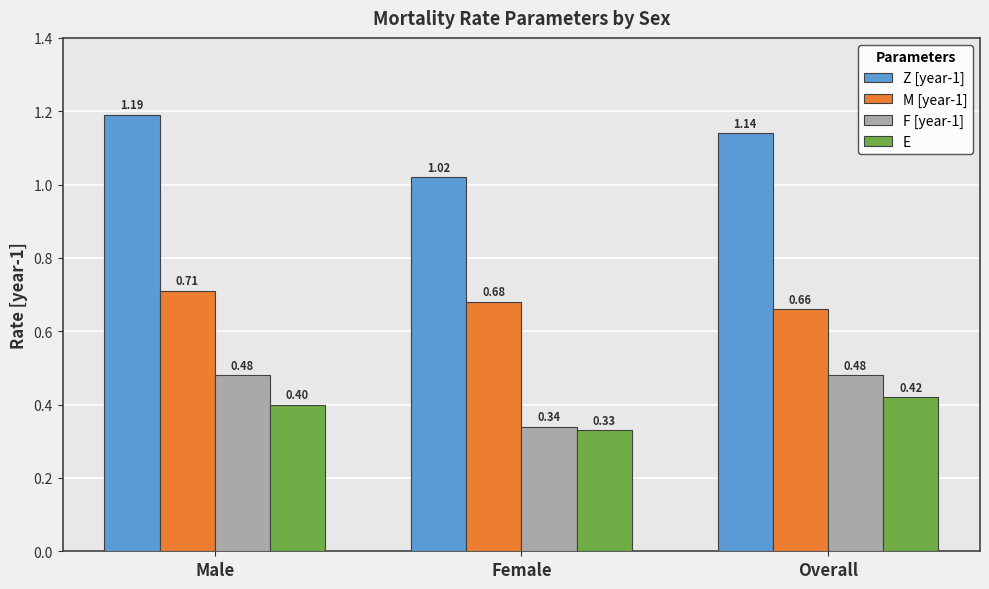

Which series has the widest spread of values?

Z [year-1]